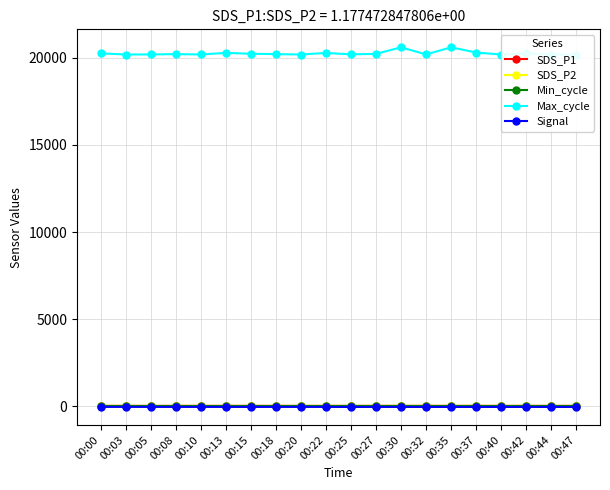

Reading left to right, what are all the values shown in this chart?

SDS_P1: 9.4	8.9	8.0	8.2	8.5	8.3	9.5	7.9	7.9	7.5	8.5	9.5	9.4	9.4	9.2	8.8	8.5	8.6	8.9	8.1
SDS_P2: 8.0	8.1	7.2	7.6	7.7	7.7	7.9	7.2	7.3	6.9	7.7	8.6	8.6	8.5	8.3	8.1	7.7	7.9	8.2	7.4
Min_cycle: 28.0	28.0	28.0	28.0	28.0	28.0	28.0	28.0	28.0	28.0	28.0	28.0	28.0	28.0	28.0	28.0	28.0	28.0	28.0	28.0
Max_cycle: 20268.0	20199.0	20203.0	20222.0	20202.0	20293.0	20242.0	20223.0	20199.0	20290.0	20208.0	20237.0	20613.0	20204.0	20612.0	20314.0	20199.0	20265.0	20195.0	20199.0
Signal: -50.0	-50.0	-50.0	-51.0	-50.0	-51.0	-51.0	-50.0	-50.0	-51.0	-53.0	-51.0	-52.0	-52.0	-52.0	-52.0	-52.0	-52.0	-52.0	-53.0